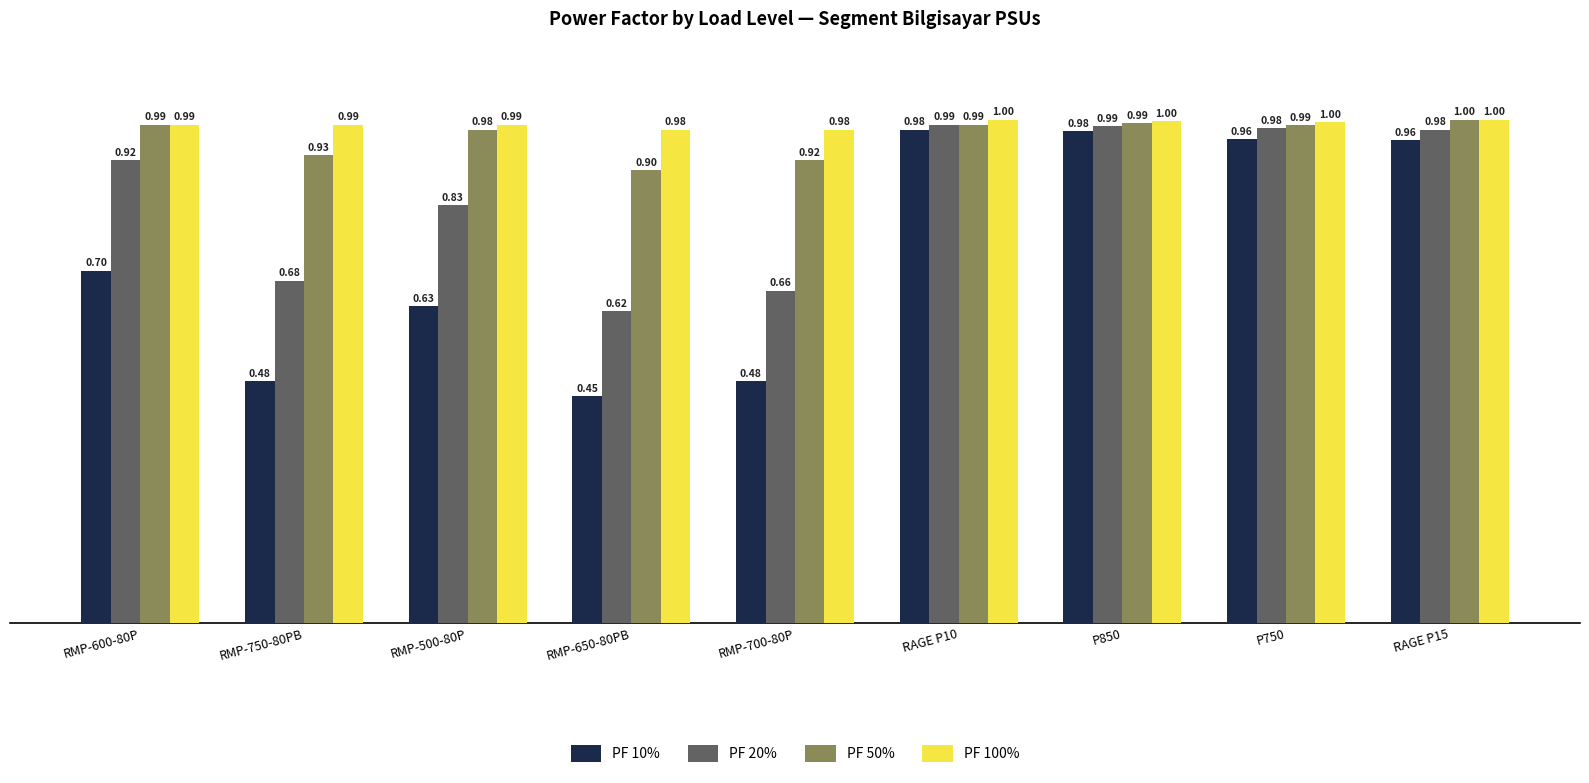

What position from the right is RMP-600-80P?

9